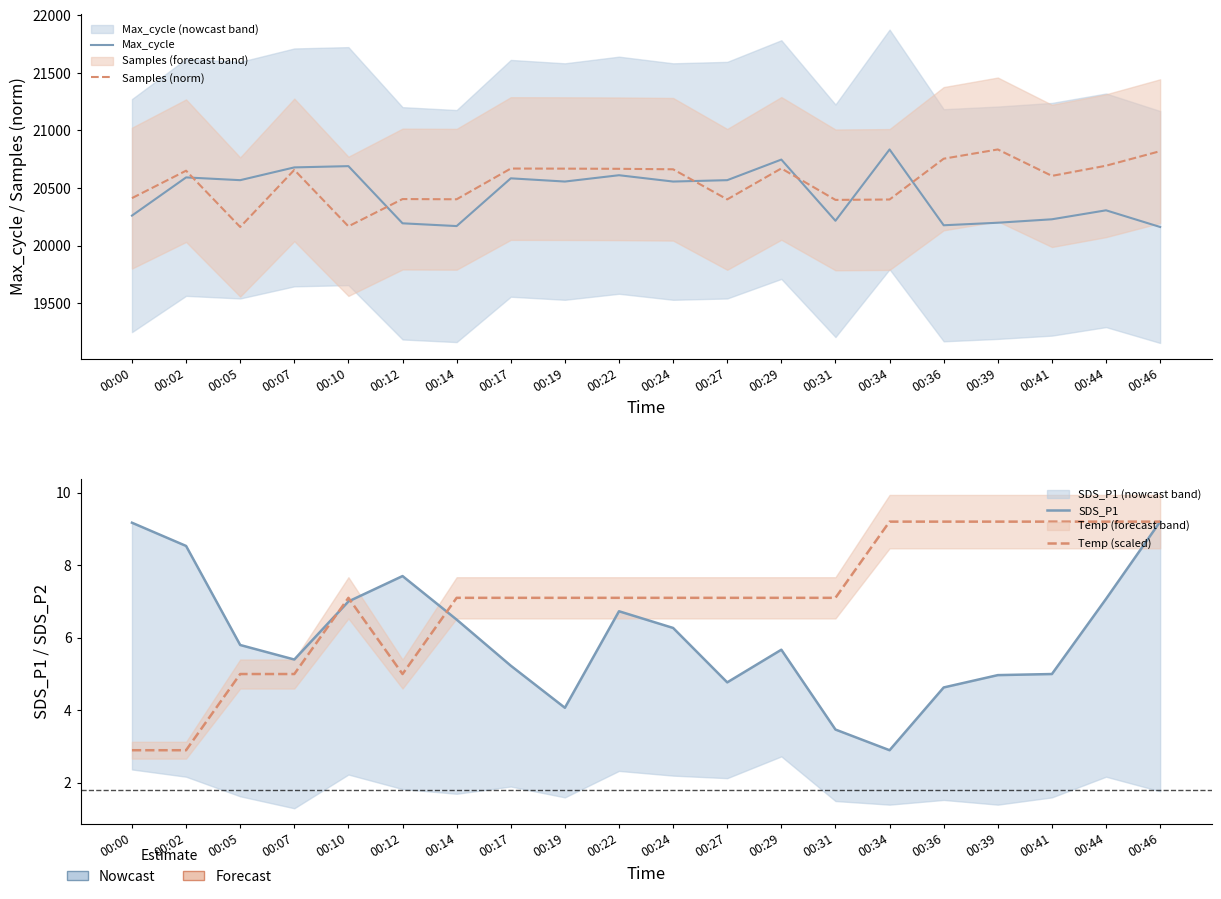

How many values in the Max_cycle series exceed 20556?

9